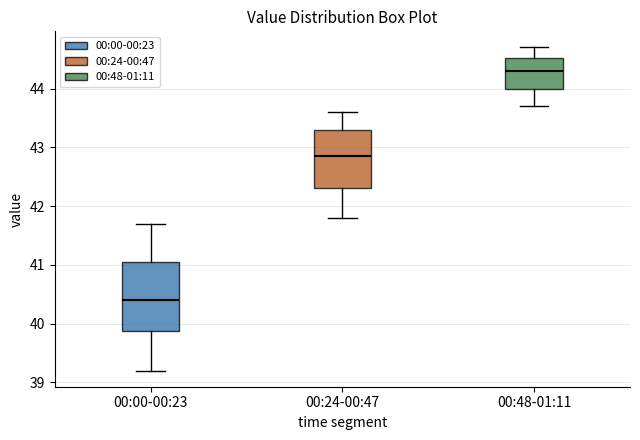

Where does the lower whisker of the box for 00:24-00:47 end on the y-axis? The values are not printed on the chart, so give them approximately, as read against the axis.

41.8